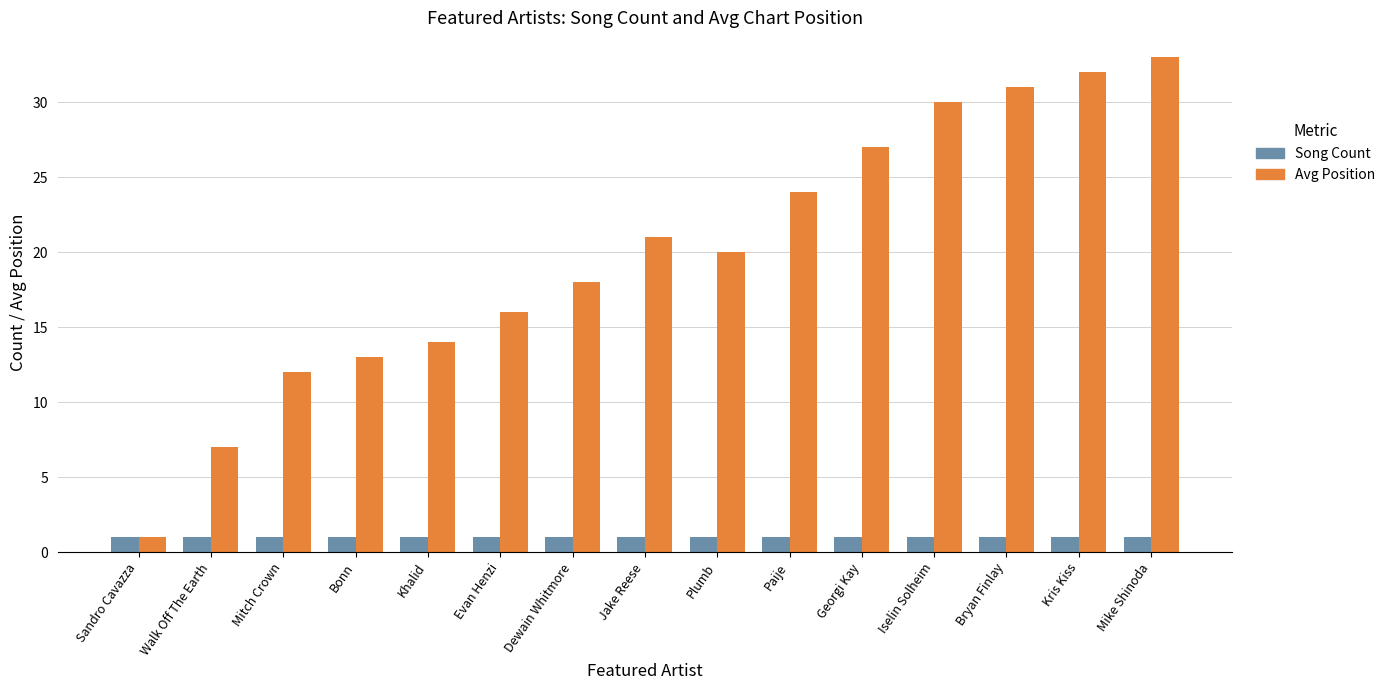

What is the smallest value displayed?

1